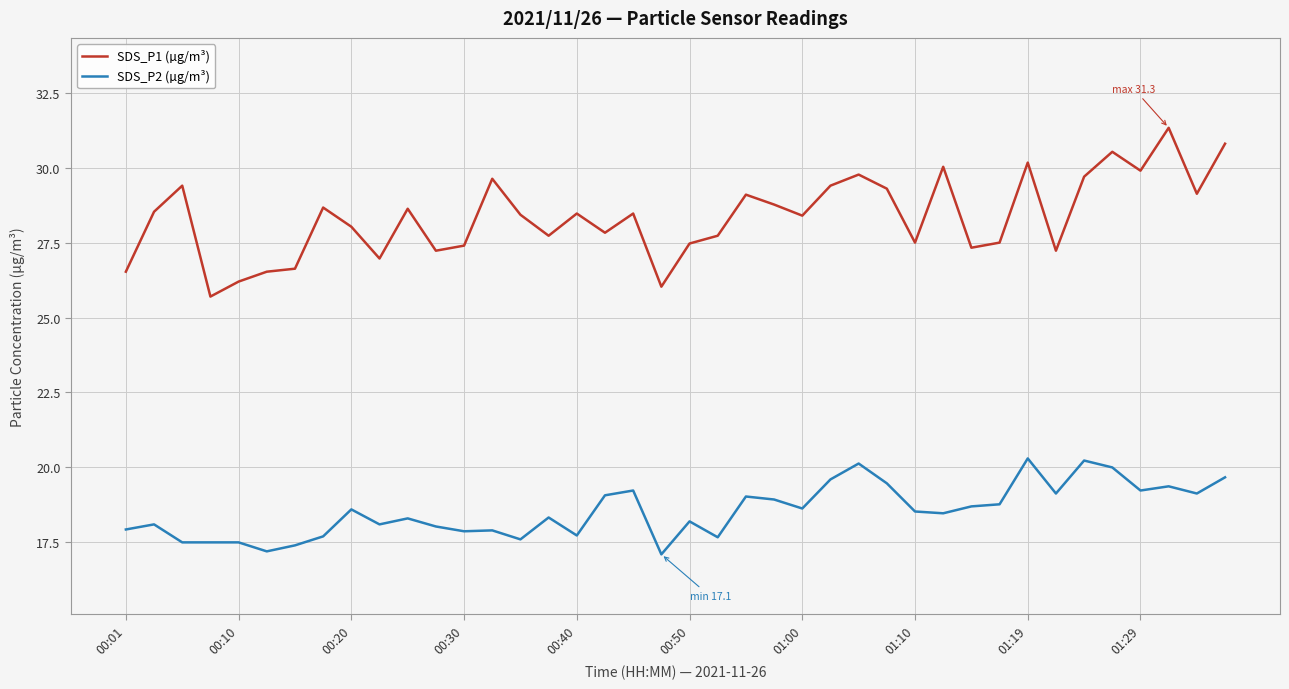

At how many categories does at least one series exceed 25?

40